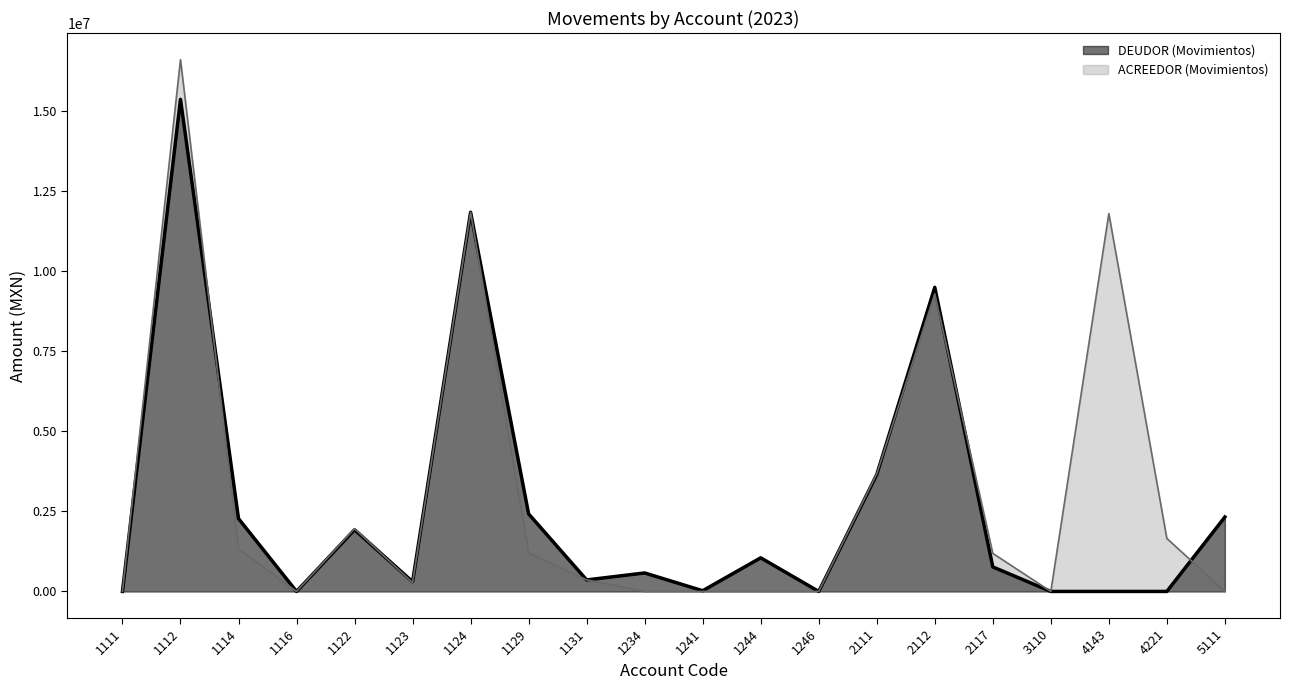

At which category does DEUDOR (Movimientos) reach its first local valley?

1116